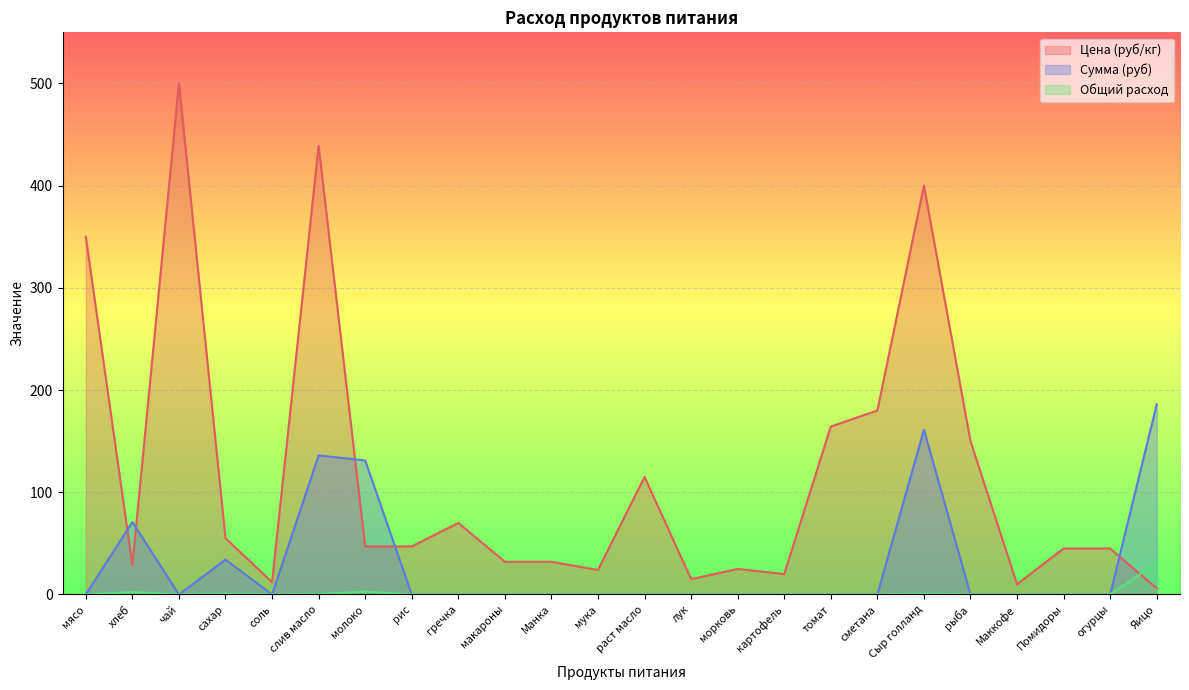

How many positive values does the Общий расход series have?

6